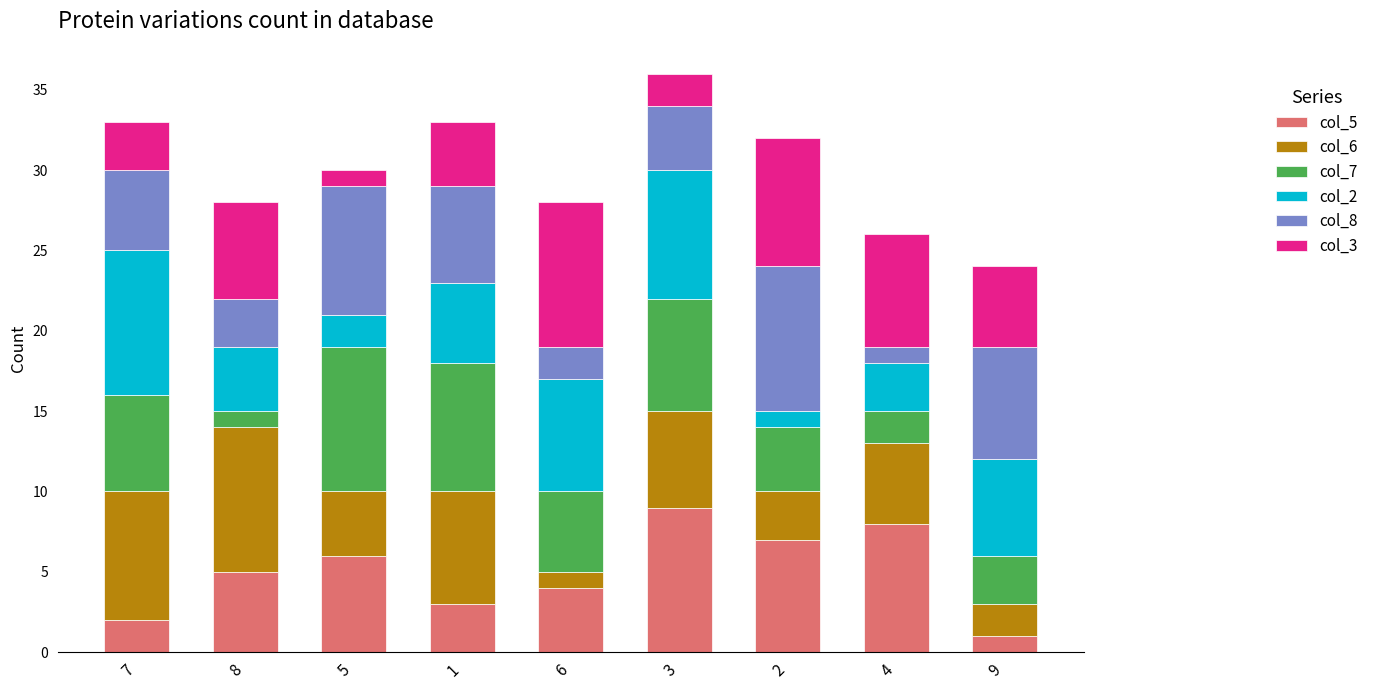

The col_5 series shows 6 at 6. True or false?

False